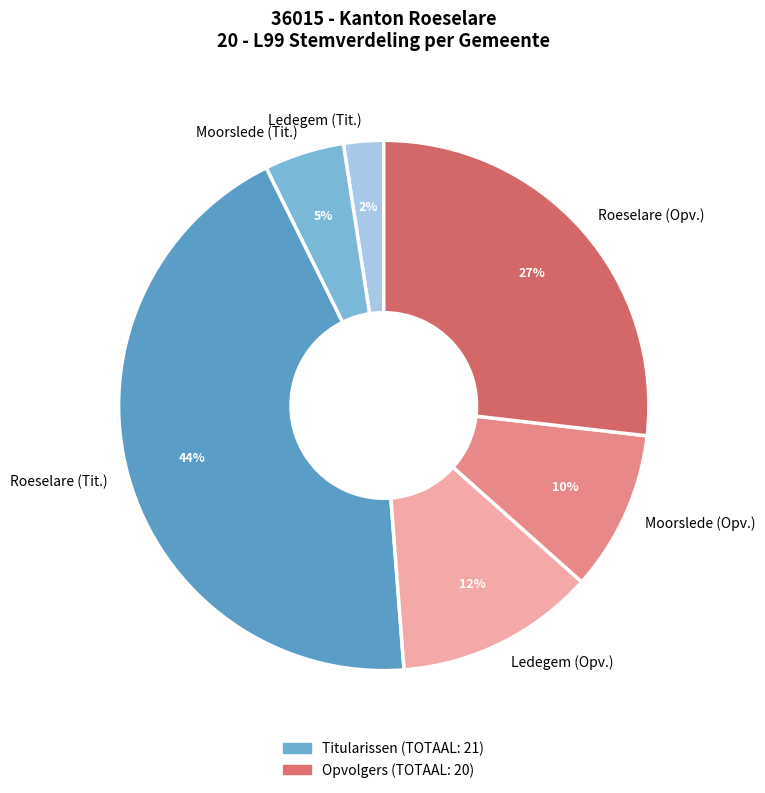

To the nearest percent, what portion does Ledegem (Opv.) represent?

12%